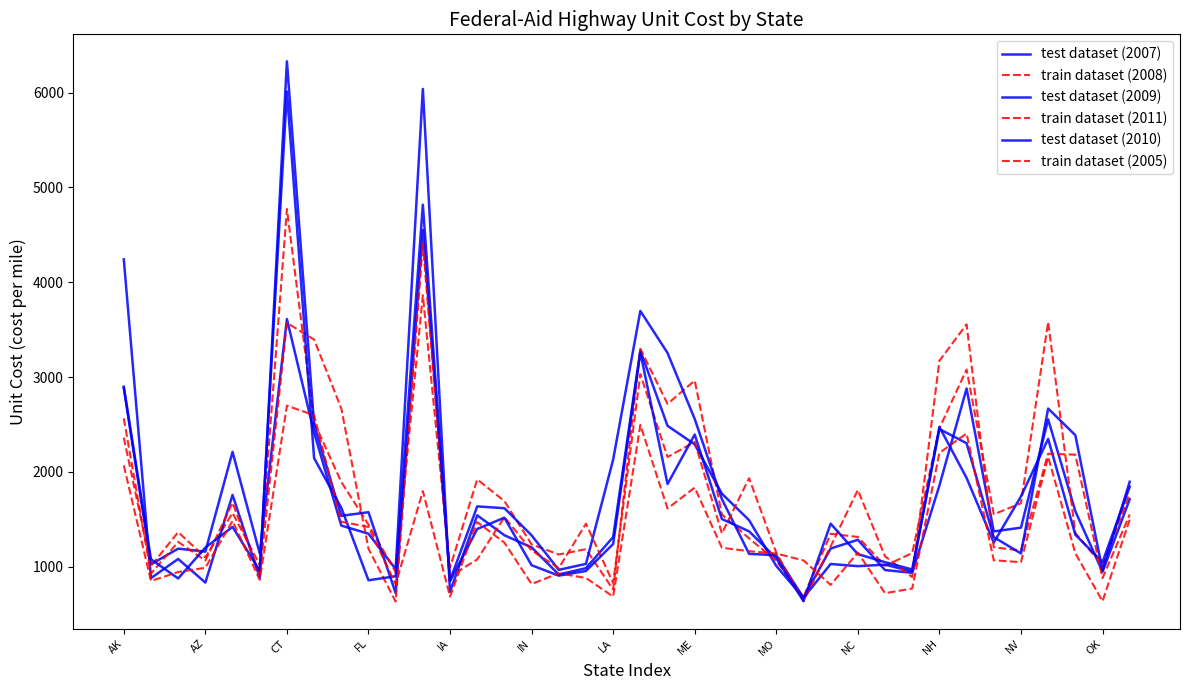

Which series ends up on top after the final intersection of train dataset (2008) and test dataset (2009)?

test dataset (2009)